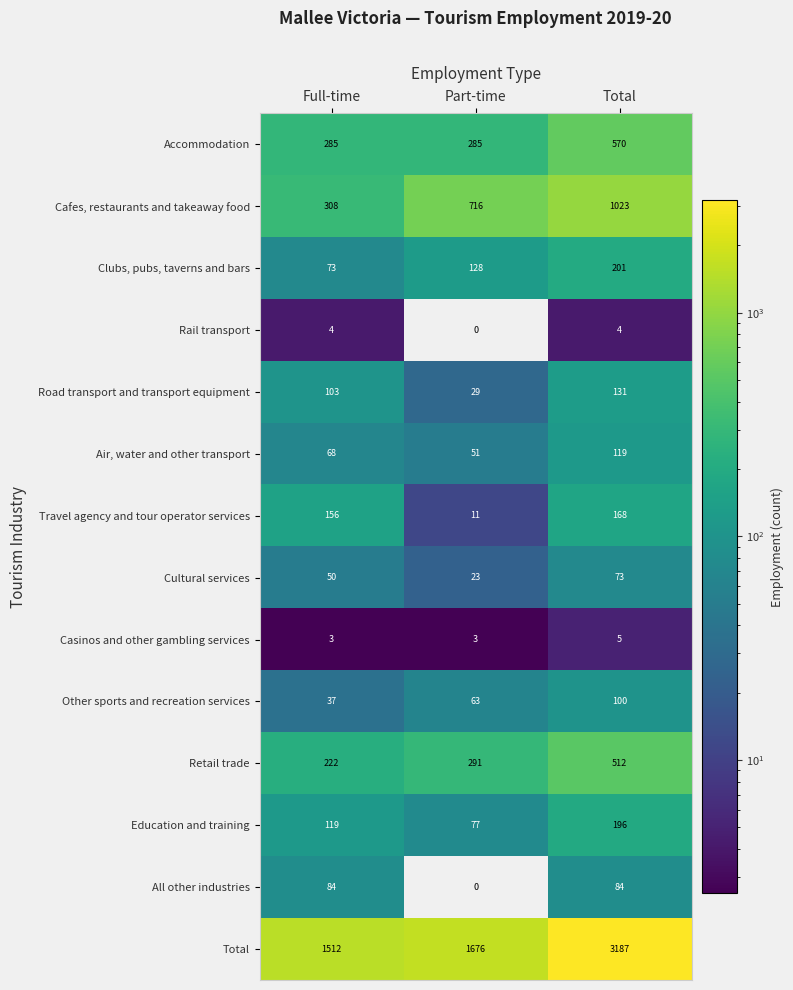

True or false: Road transport and transport equipment has a value of 31 at Full-time.

False